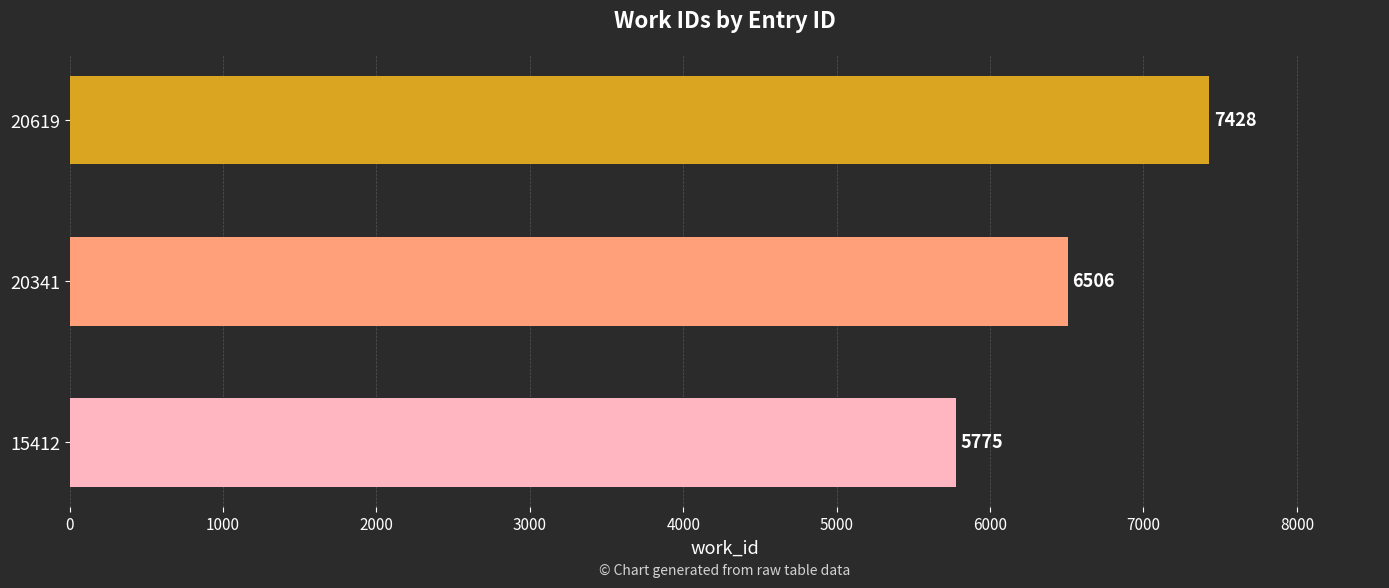

What is the approximate value at 20341, to the nearest 10?

6510